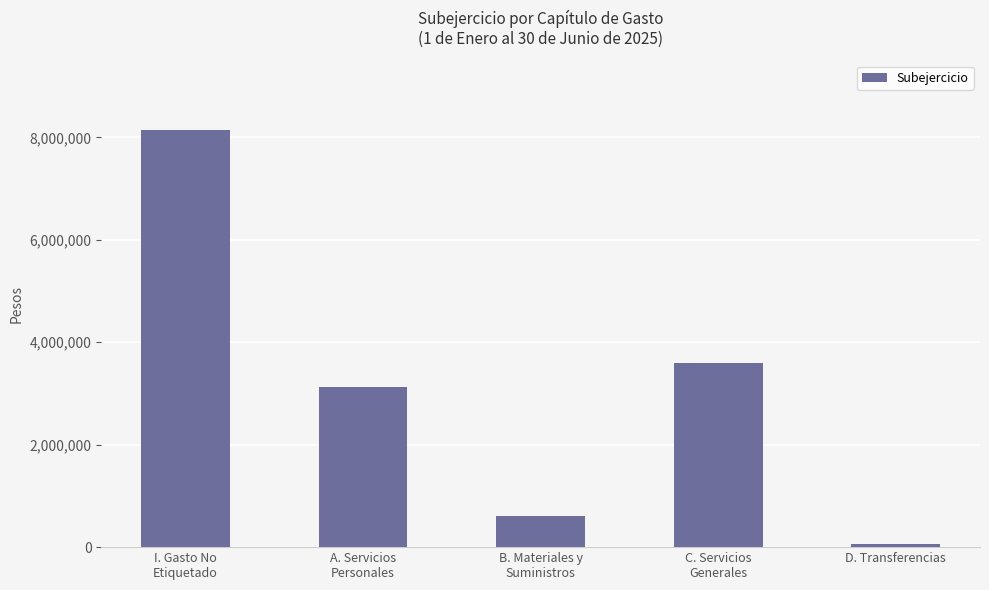

List the labels in order of value, smallest first.

D. Transferencias, B. Materiales y
Suministros, A. Servicios
Personales, C. Servicios
Generales, I. Gasto No
Etiquetado